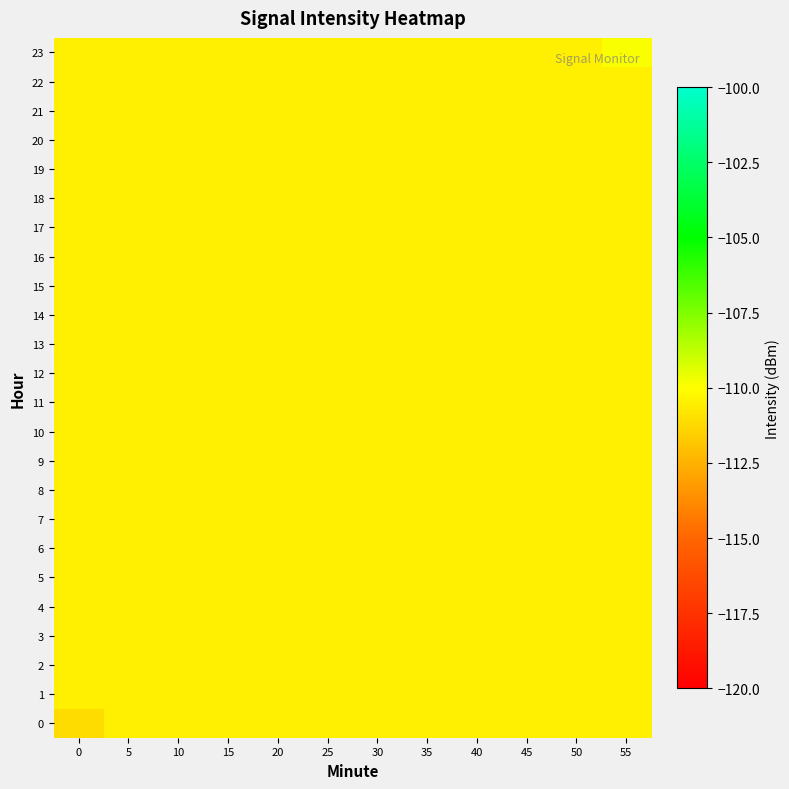

Which has a higher value, 50 or 10?

50